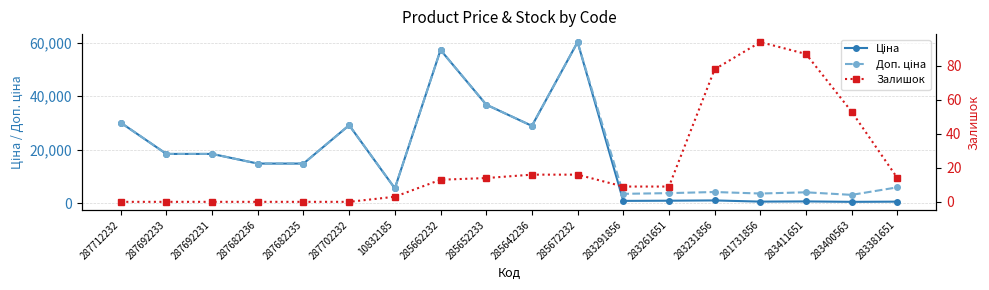

At 287692233, list the series in order from smallest to largest.

Залишок, Ціна, Доп. ціна